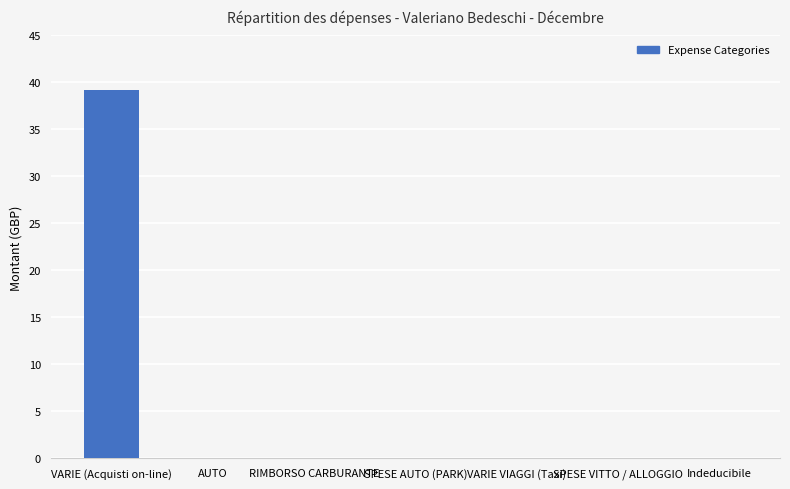

Is it true that the value at RIMBORSO CARBURANTE is 0.0?

True